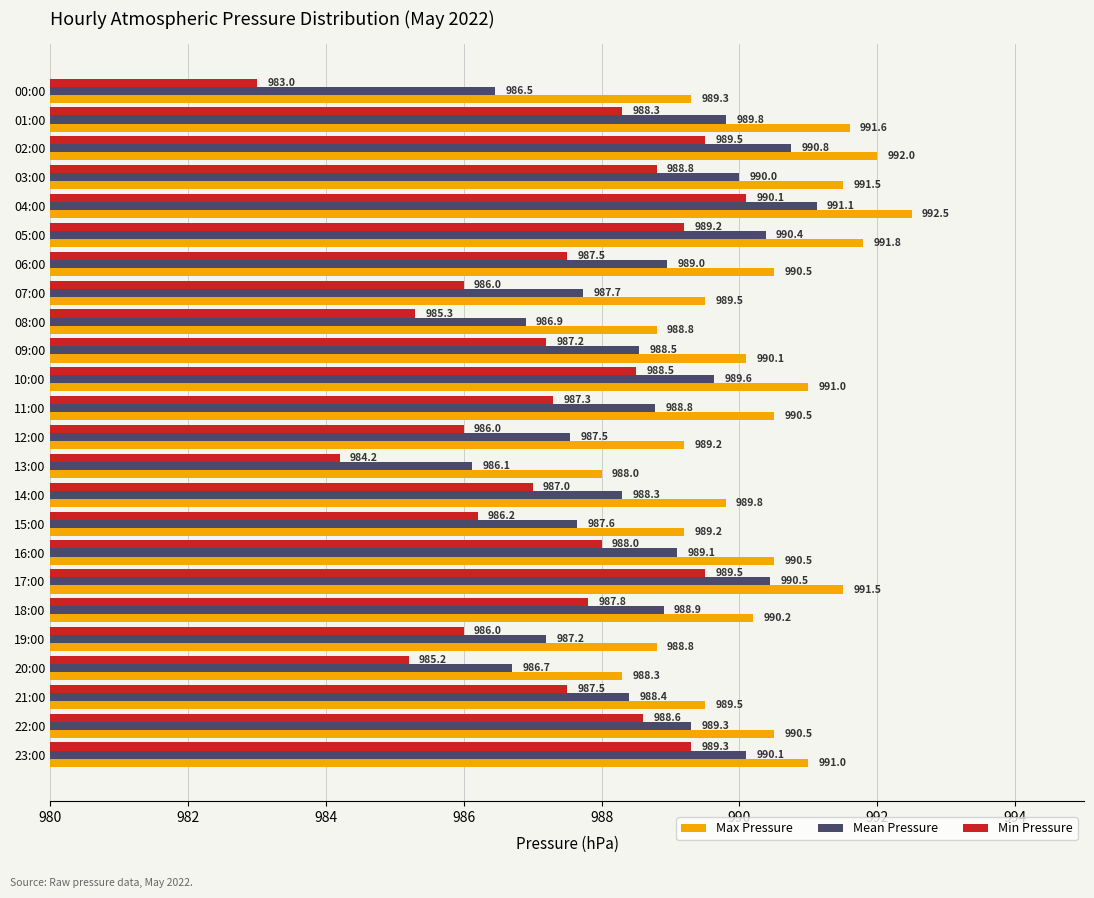

What is the maximum value for Max Pressure?

992.5